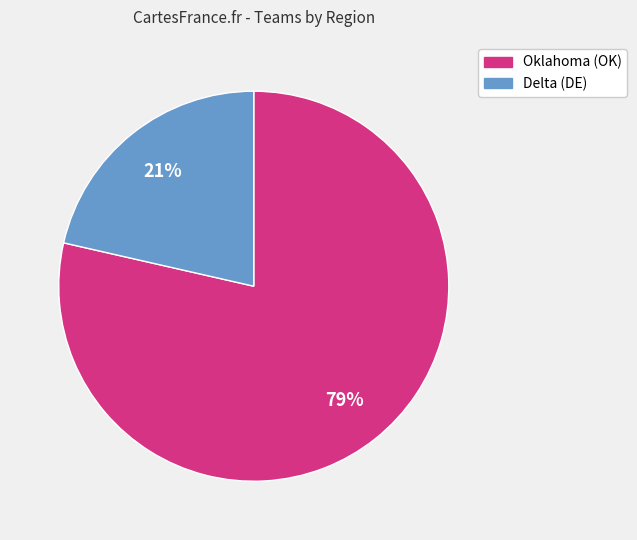

What is the ratio of the value at Delta (DE) to the value at Oklahoma (OK)?

0.3